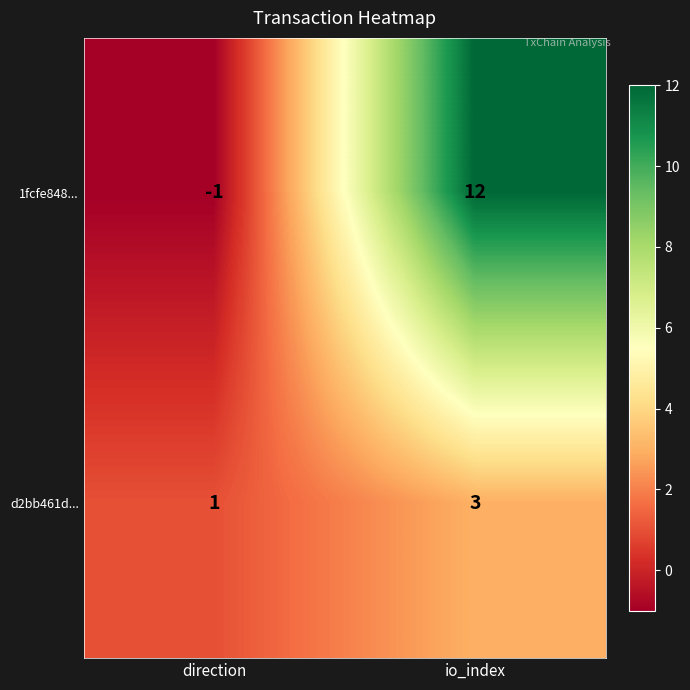

Reading right to left, transcribe all the data shown in this chart.

1fcfe848...: 12	-1
d2bb461d...: 3	1